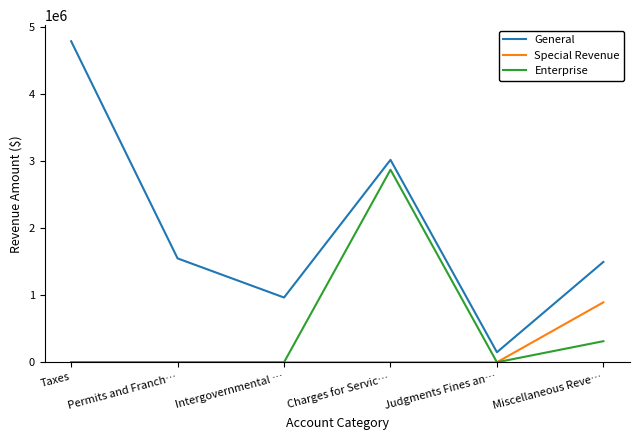

What is the total value across all series at Charges for Servic…?

5894570